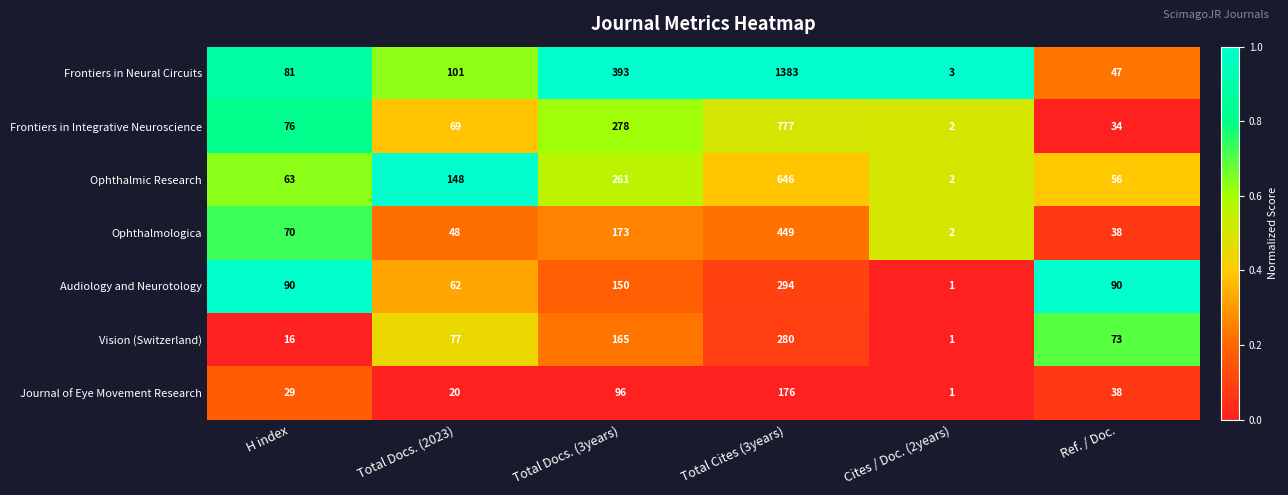

What is the spread (max minus min) of values at Ref. / Doc.?

56